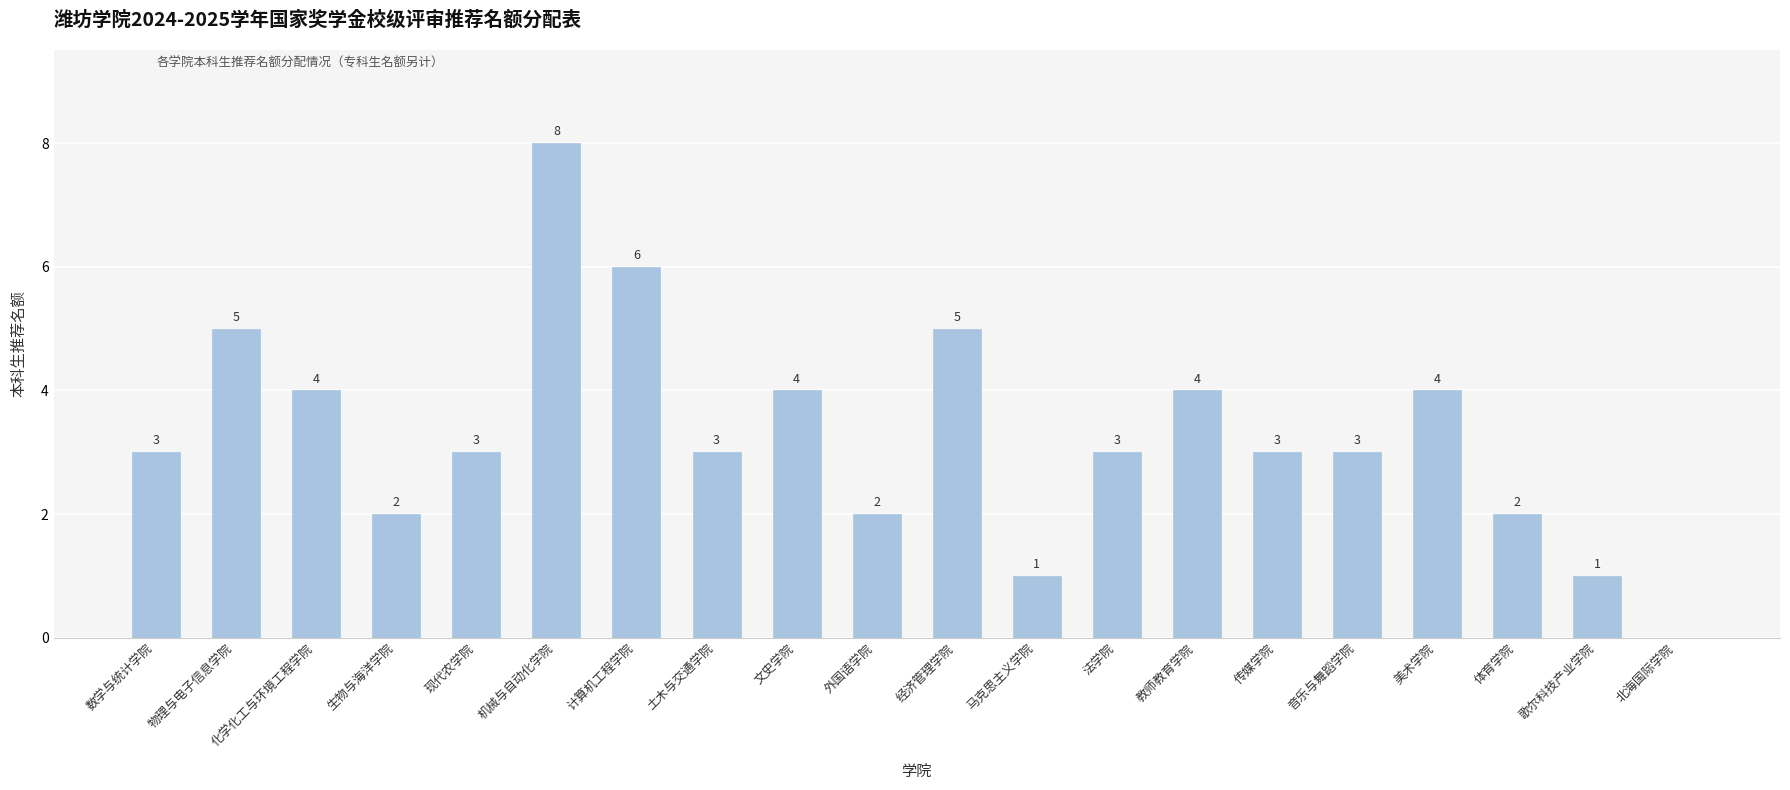

Are the bars horizontal?

No